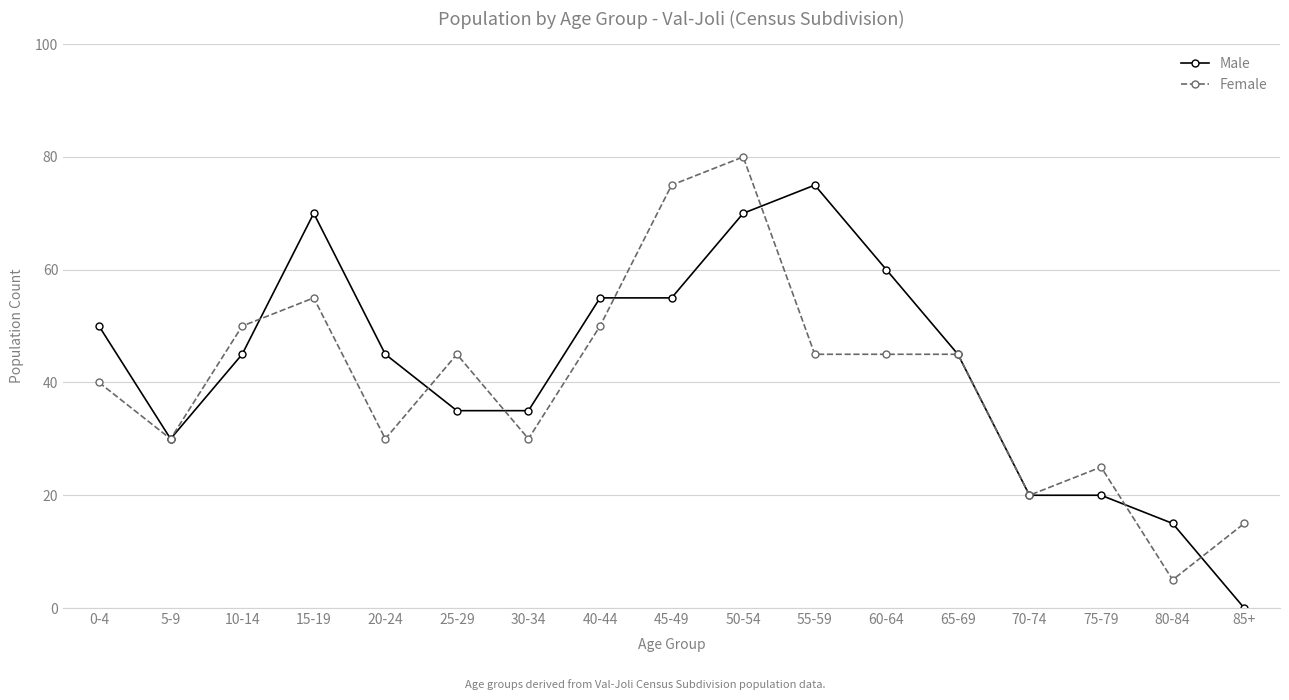

Where is the first local minimum for Male?

5-9